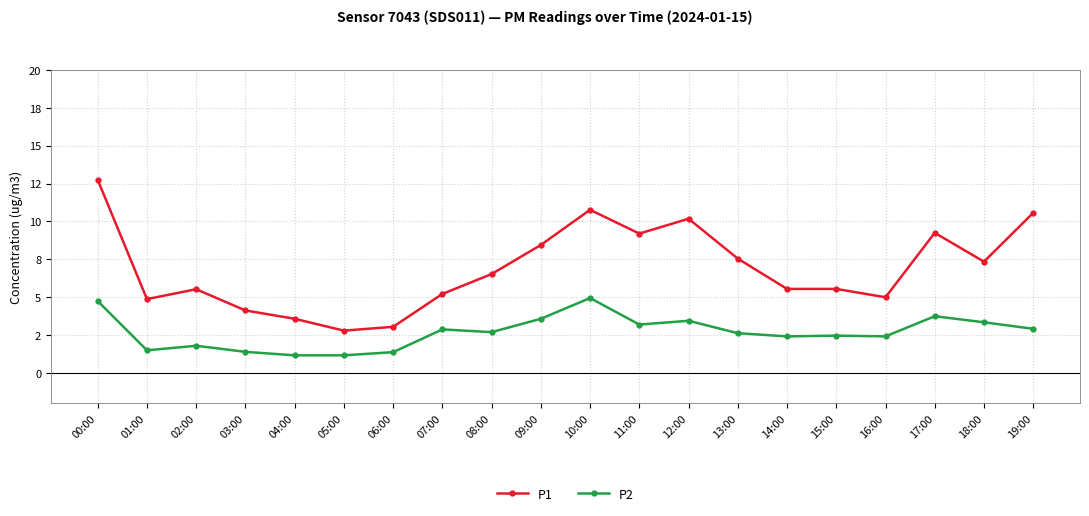

True or false: P2 and P1 intersect in this chart.

False